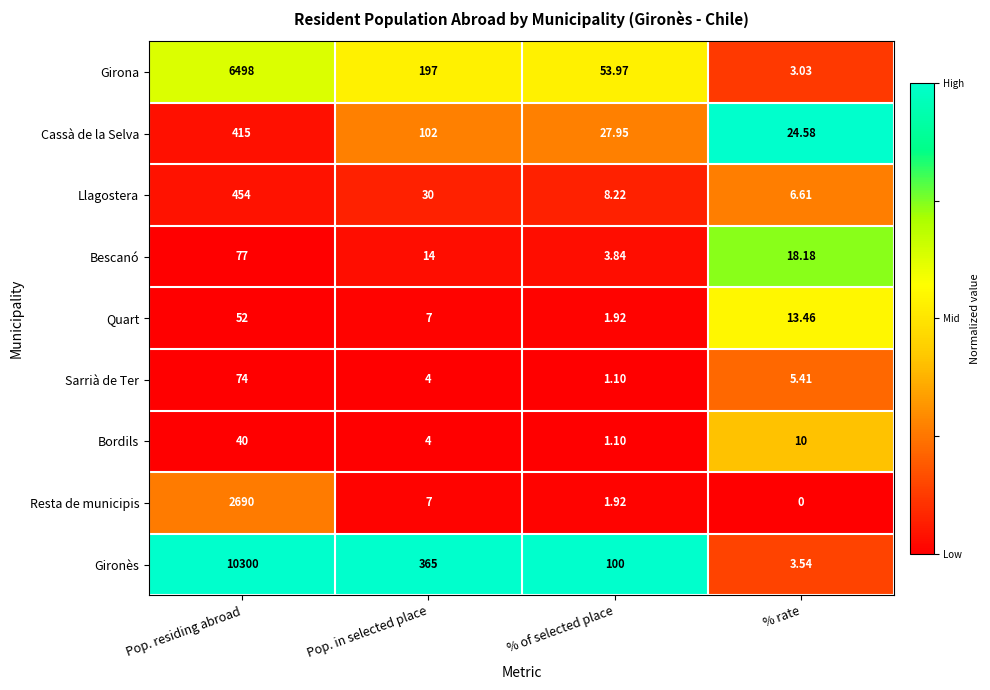

Between Pop. residing abroad and % rate, which series saw the biggest shift?

Gironès